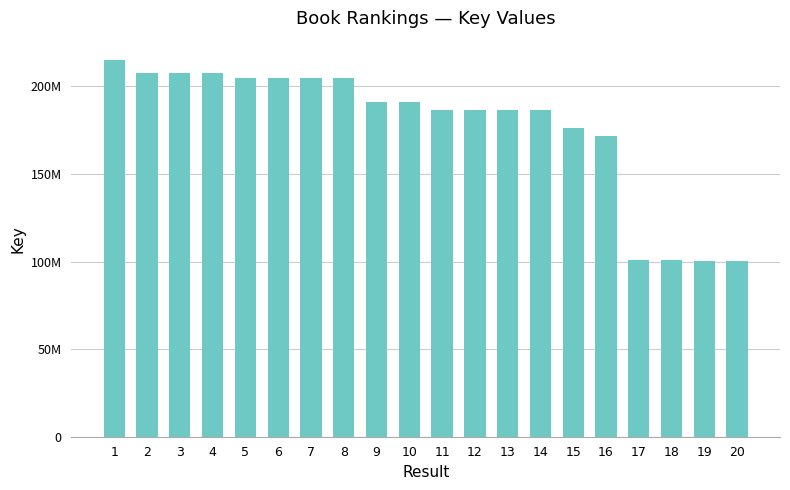

Read the value at 7, to the nearest 100.

204797400